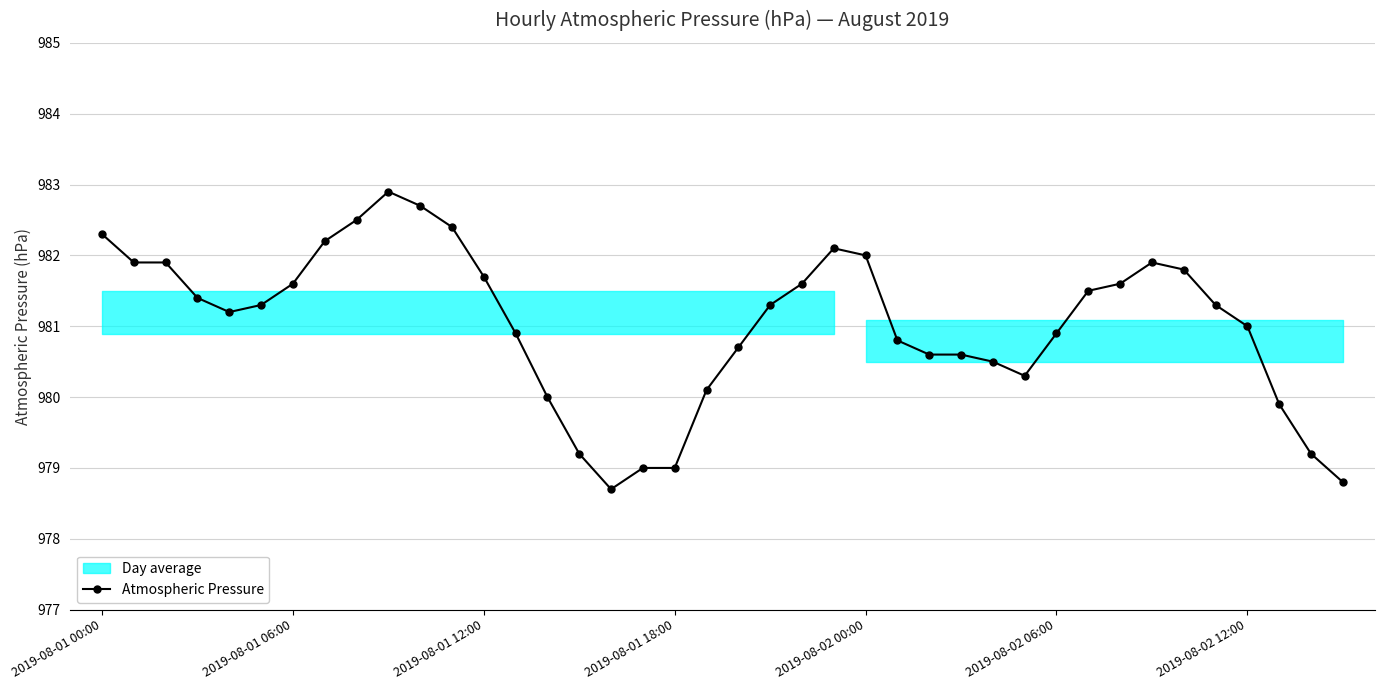

Approximately how many times larger is the value at 8 compared to 16?

1.0